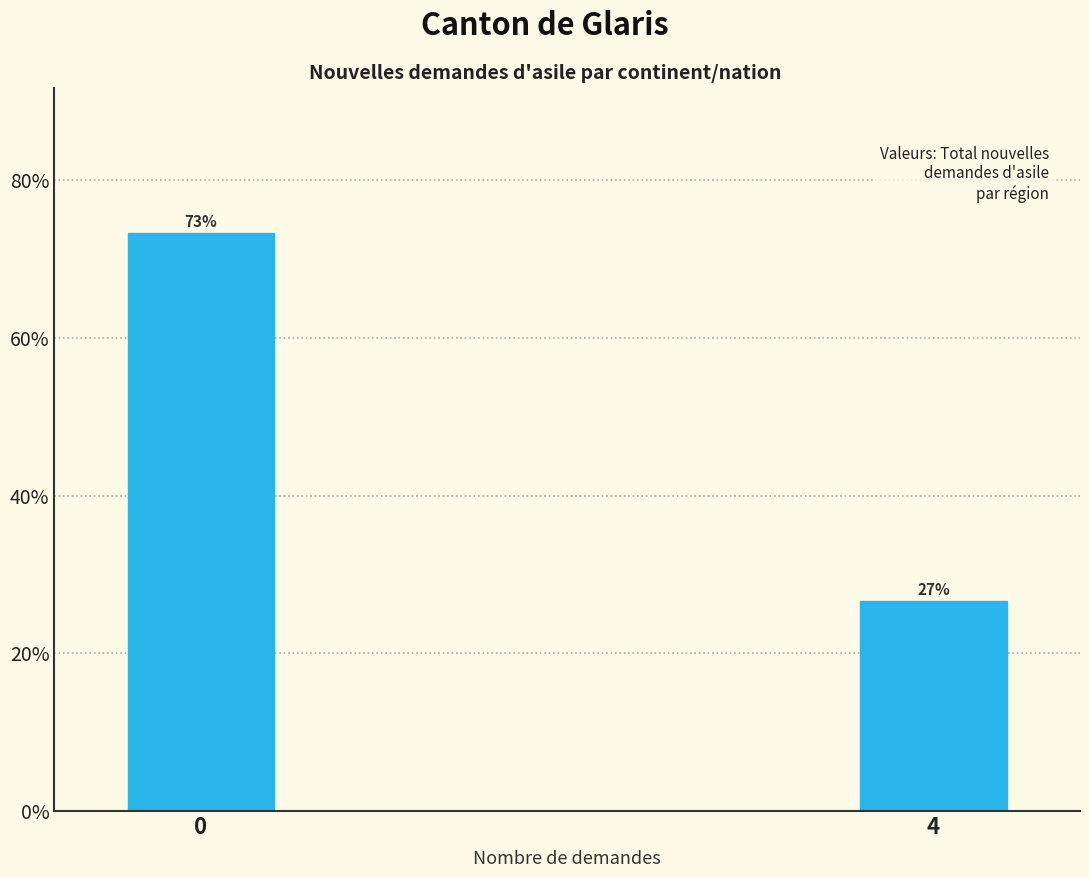

What is the average value?

50.0